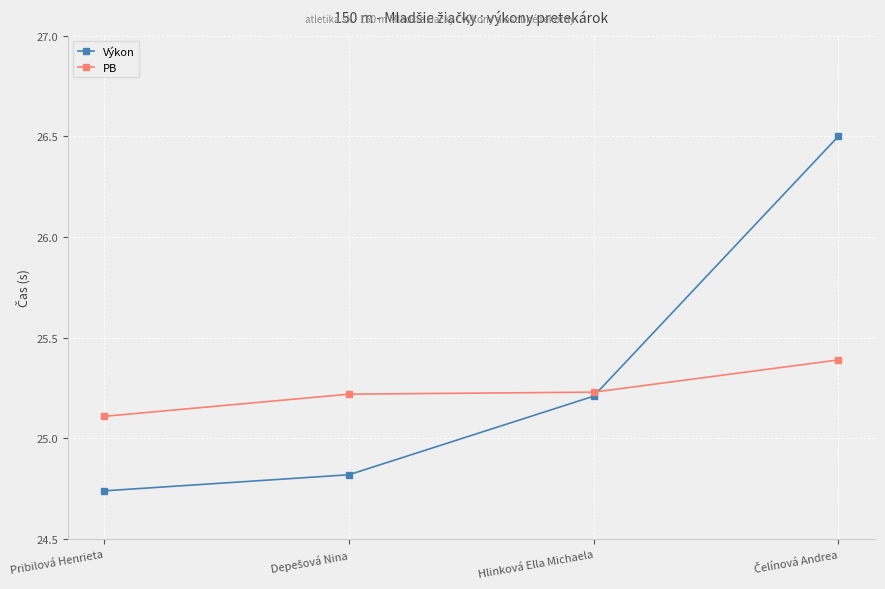

How many times do PB and Výkon cross each other?

1